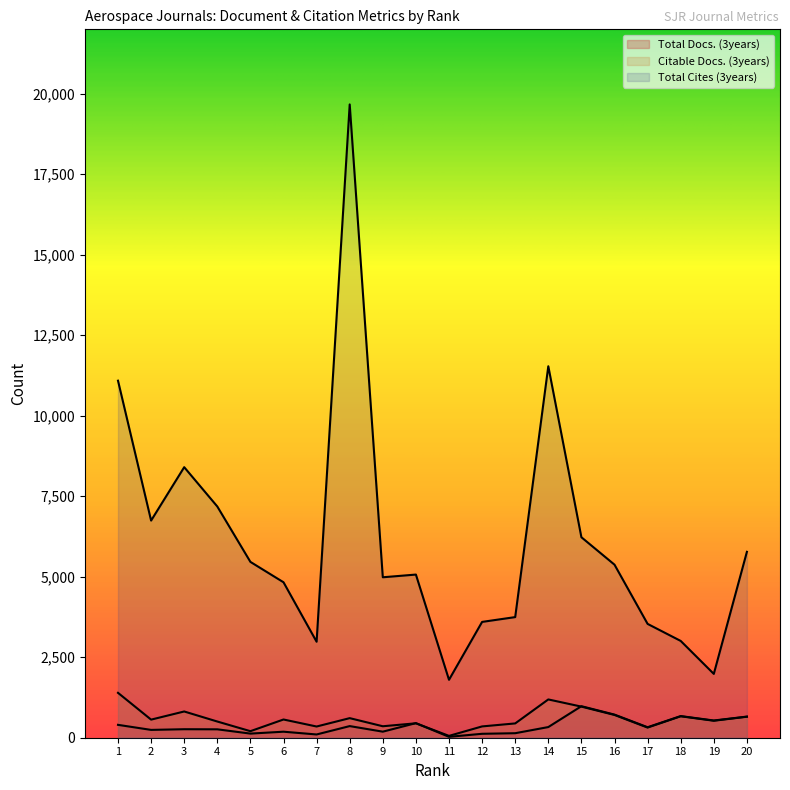

What is the sum of all Total Docs. (3years) values?

7093